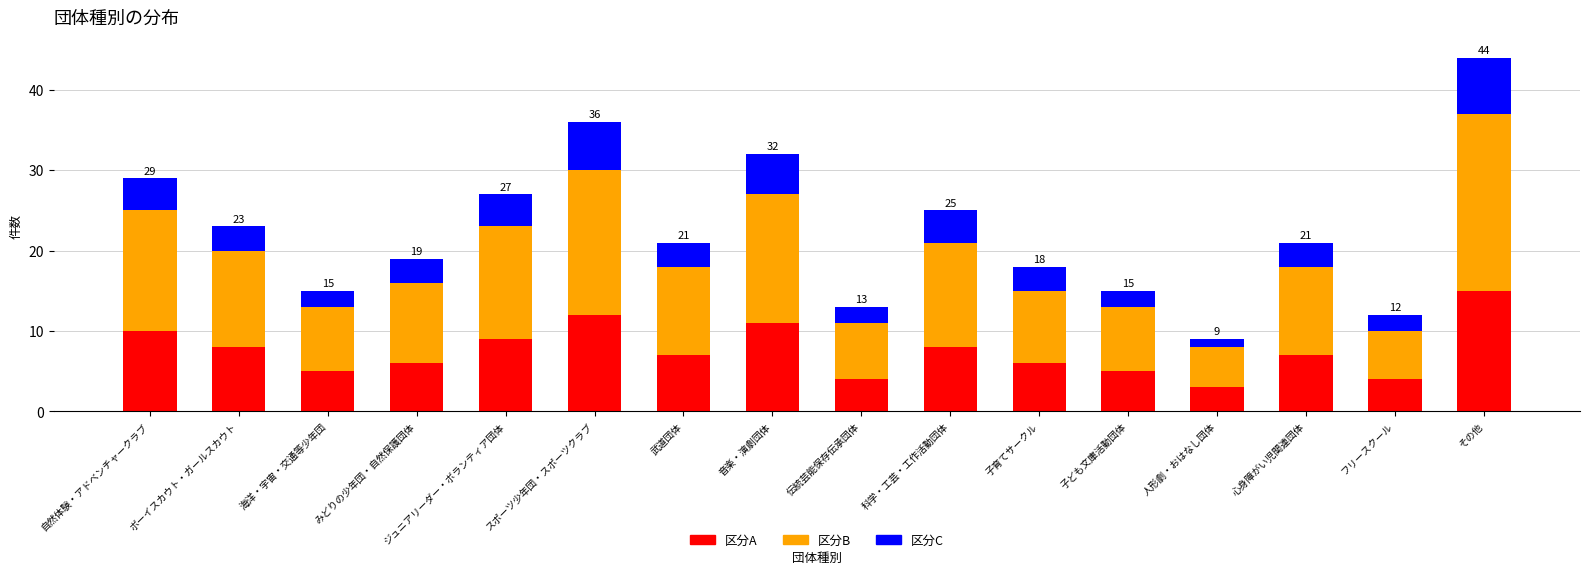

At which label does 区分A reach its peak?

その他